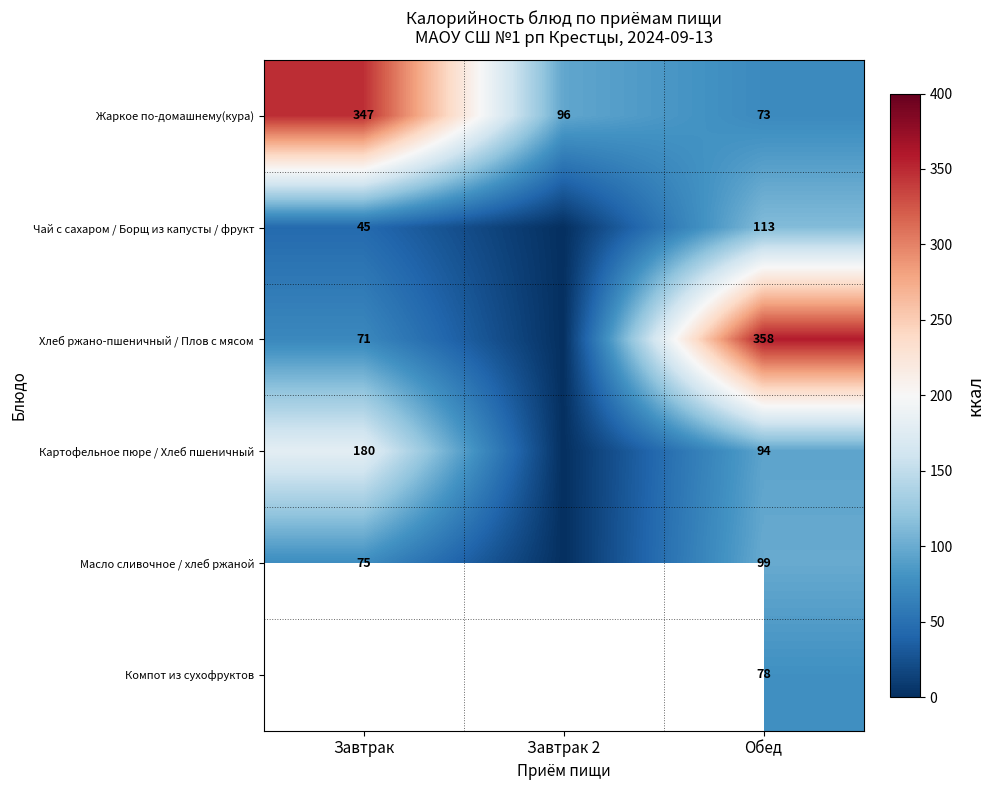

The value of Жаркое по-домашнему(кура) at Обед is 118. True or false?

False